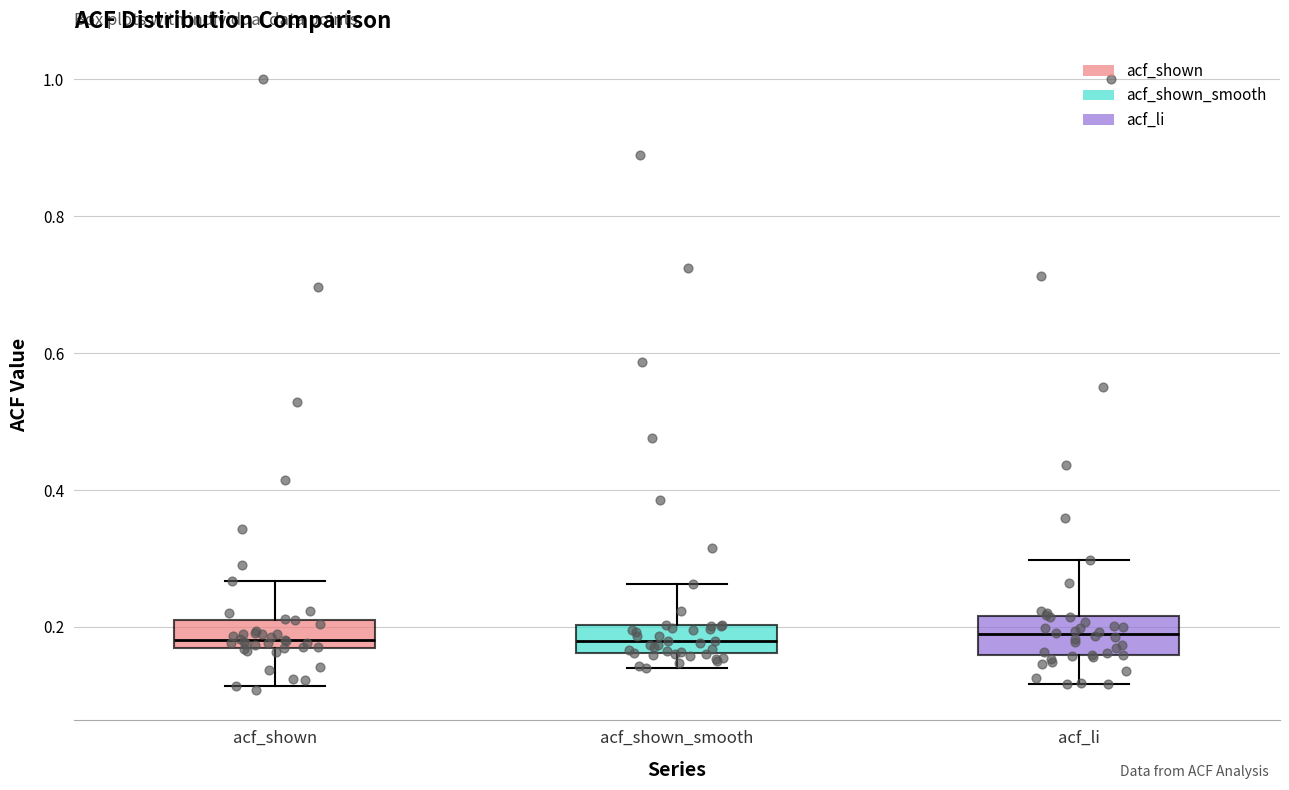

Reading left to right, transcribe this box plot: for each box, give where its median line is, the range the box spans, and where its two whiskers end, as read against the y-axis. The values are not printed on the chart, so give them approximately, as read against the axis.

acf_shown: median 0.18, box 0.16 to 0.22, whiskers 0.12 to 0.26
acf_shown_smooth: median 0.18, box 0.16 to 0.20, whiskers 0.14 to 0.26
acf_li: median 0.18, box 0.16 to 0.22, whiskers 0.12 to 0.30